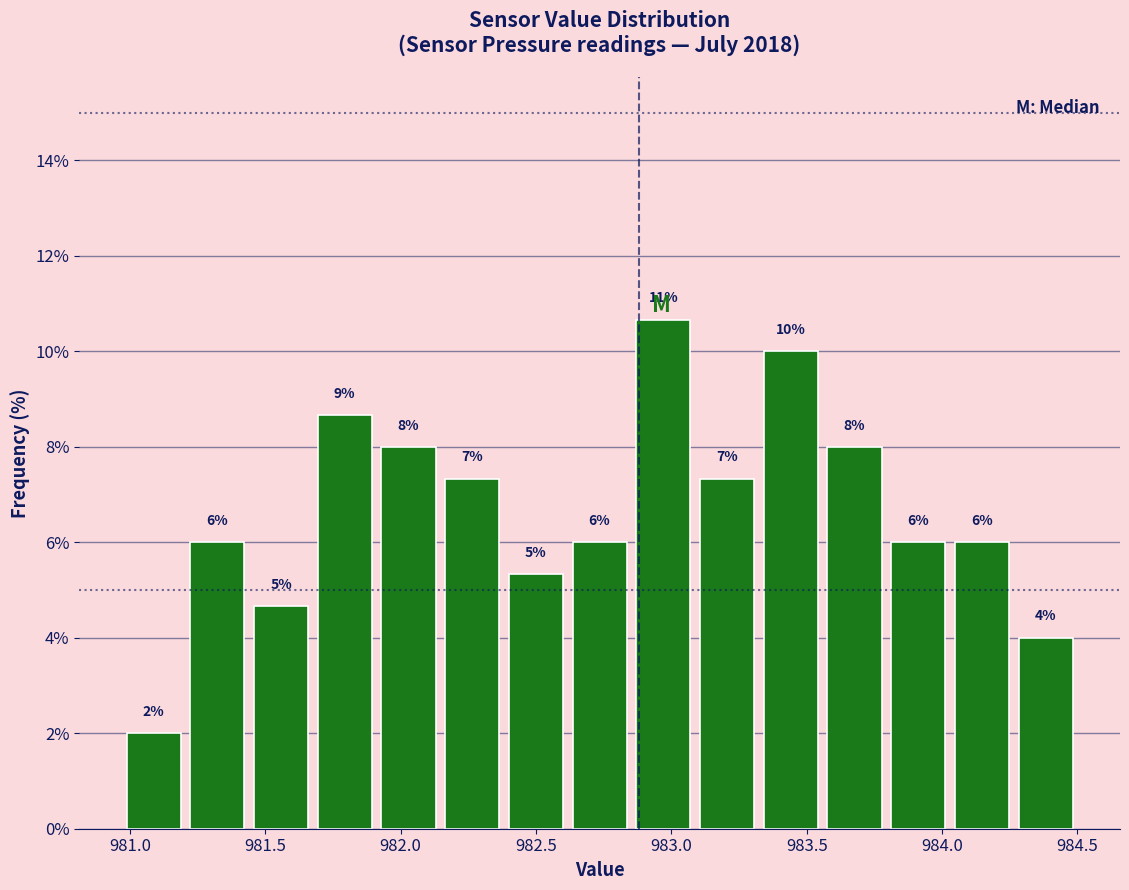

Which range on the x-axis has the tallest bar?

982.85 to 983.10